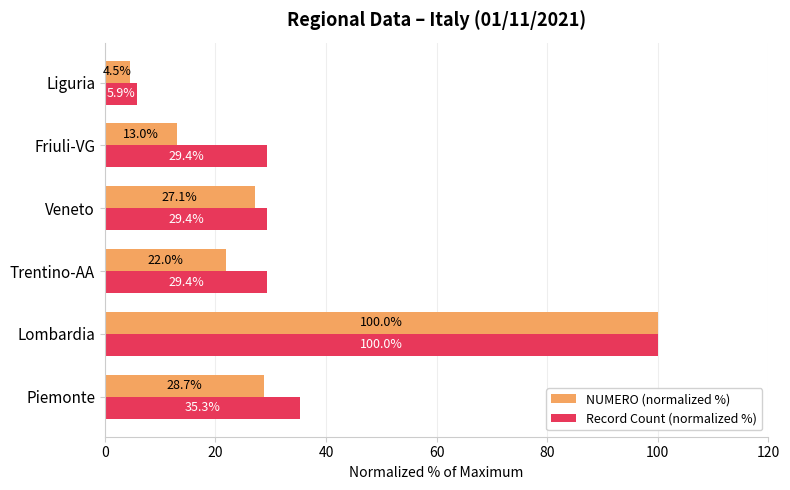

What is the difference between the maximum and minimum values in the NUMERO (normalized %) series?

95.5